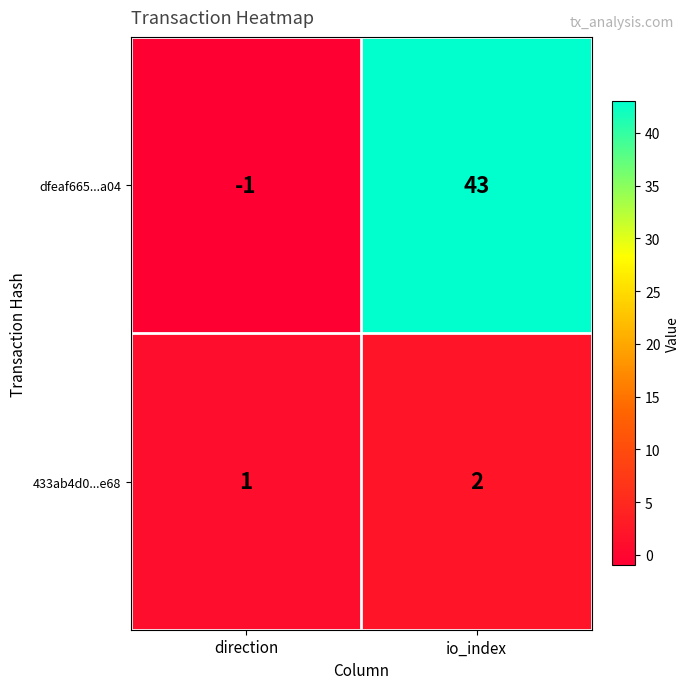

What is the difference between the dfeaf665...a04 values at direction and io_index?

44